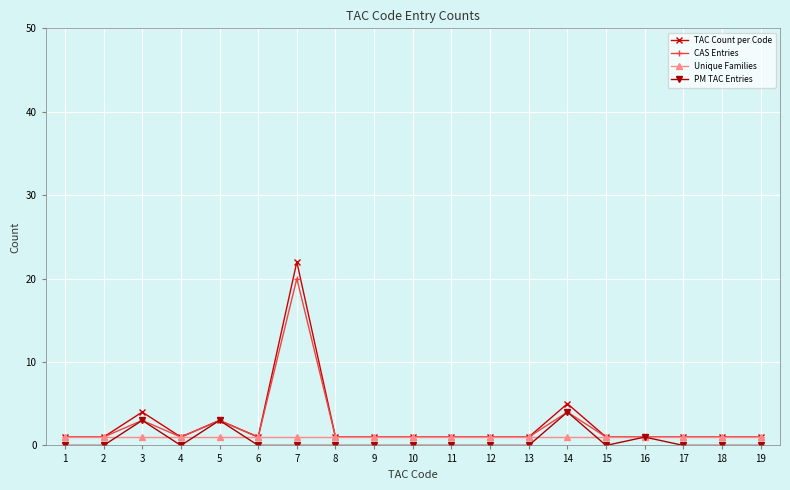

Is it true that TAC Count per Code equals 1 at 18?

True